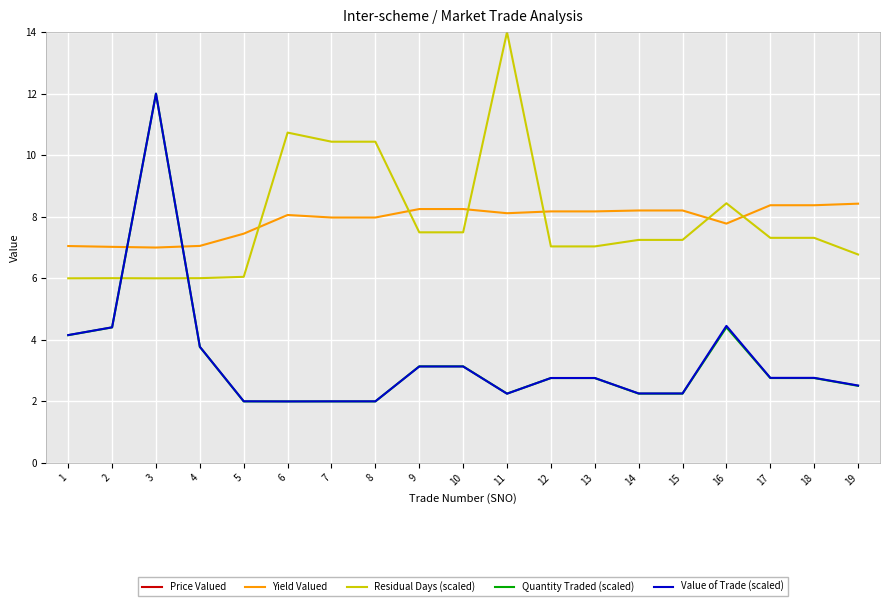

What are all the series names shown in the legend?

Price Valued, Yield Valued, Residual Days (scaled), Quantity Traded (scaled), Value of Trade (scaled)